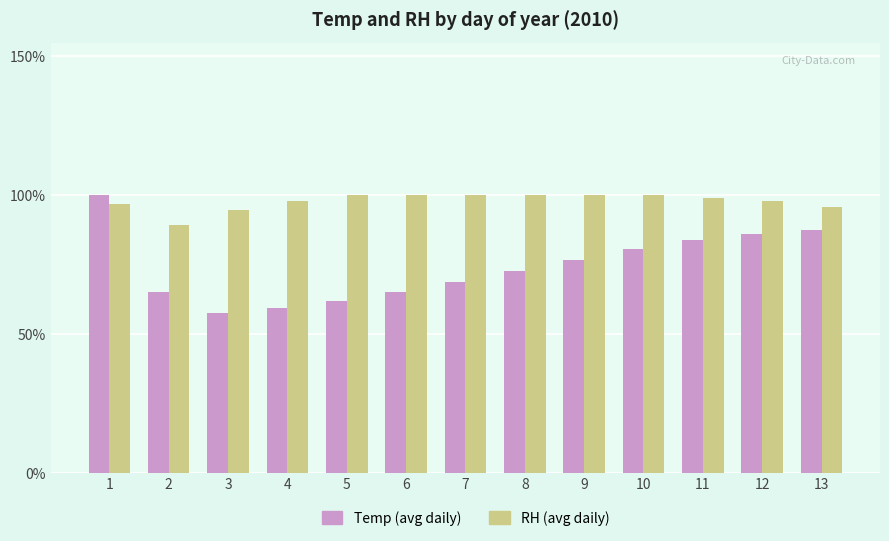

Is the value of Temp (avg daily) at 12 greater than the value of RH (avg daily) at 13?

No